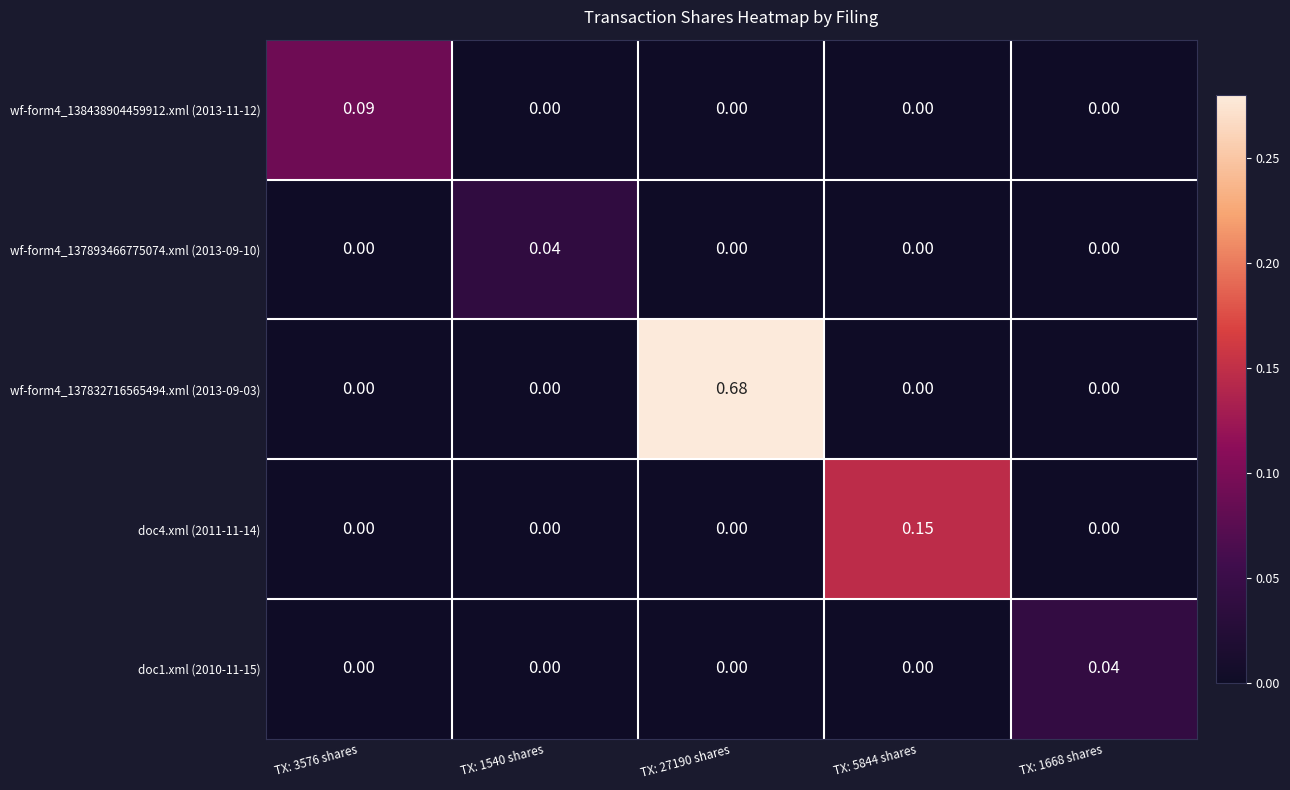

How many data points in wf-form4_137893466775074.xml (2013-09-10) are above 0?

1